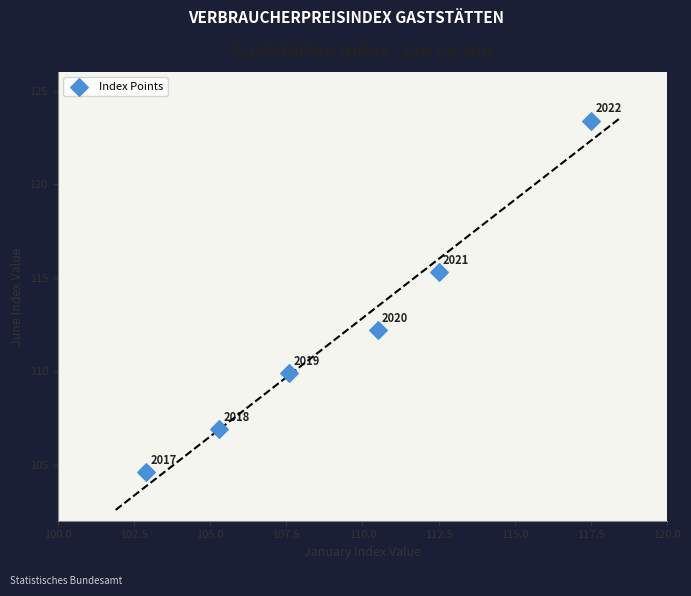

What Y value in the scatter plot is closest to 114?

115.3